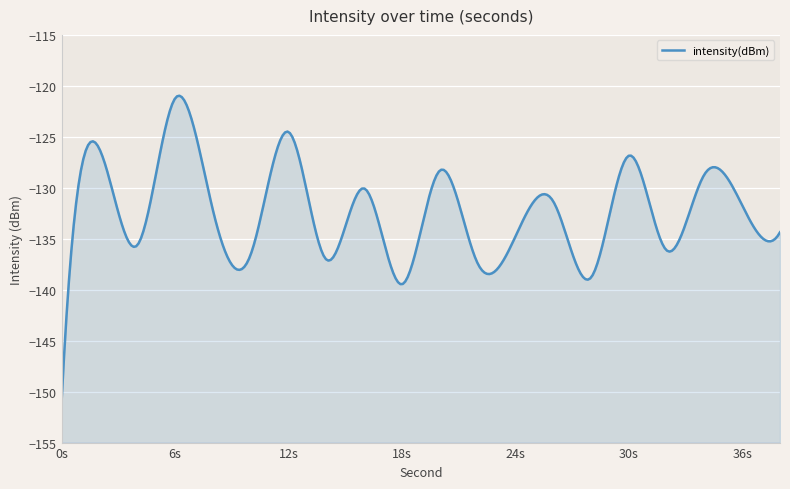

What is the difference between the second highest and second lowest values?

15.0